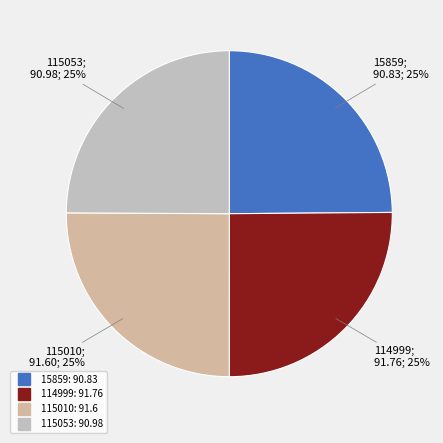

What is the ratio of the value at 115010 to the value at 115053?

1.0